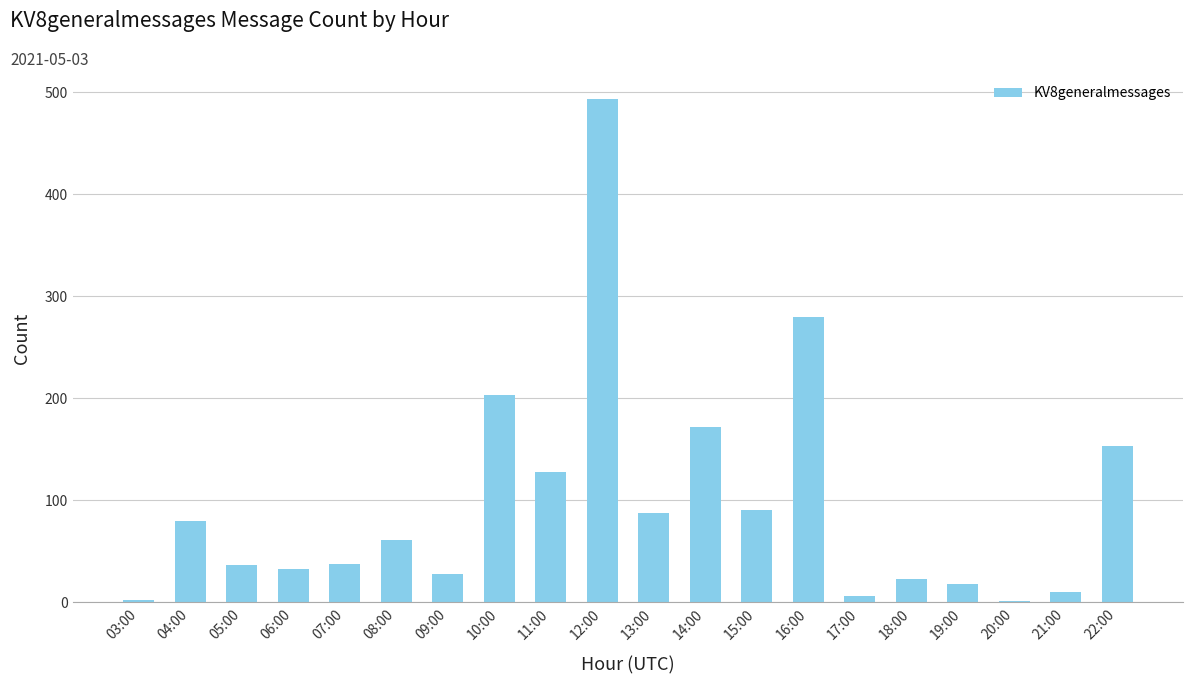

Which label corresponds to the largest value in the chart?

12:00